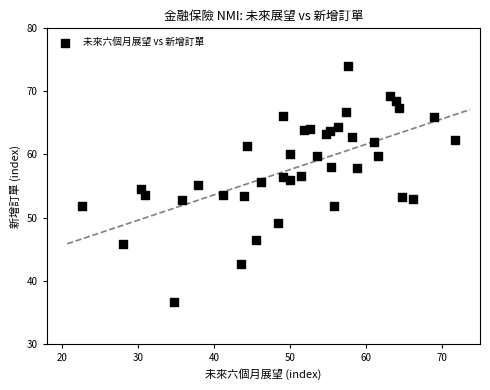

What is the range of Y values (max minus min)?

37.4